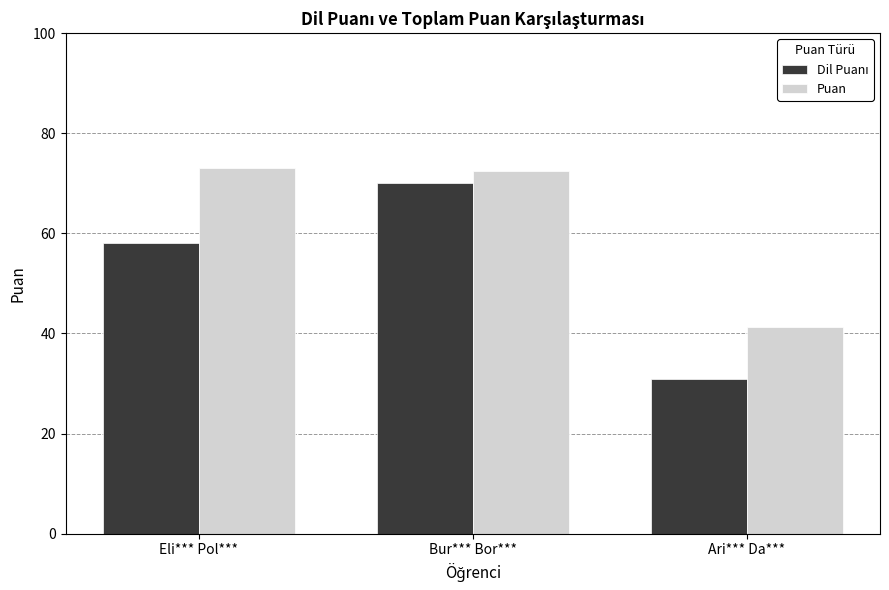

What is the difference between the highest and lowest values at Ari*** Da***?

10.4